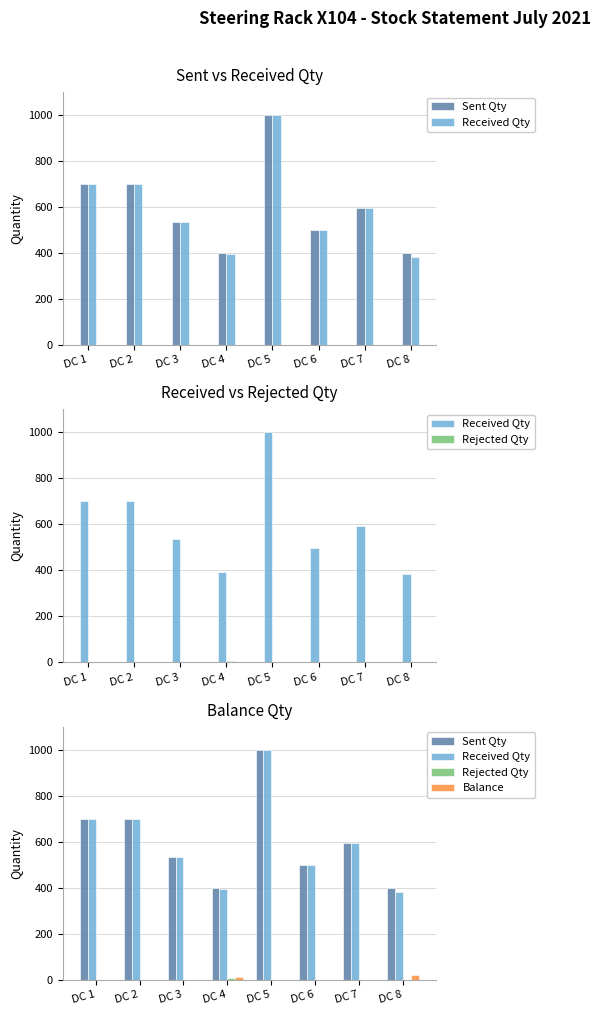

Which label corresponds to the largest value in the chart?

DC 5